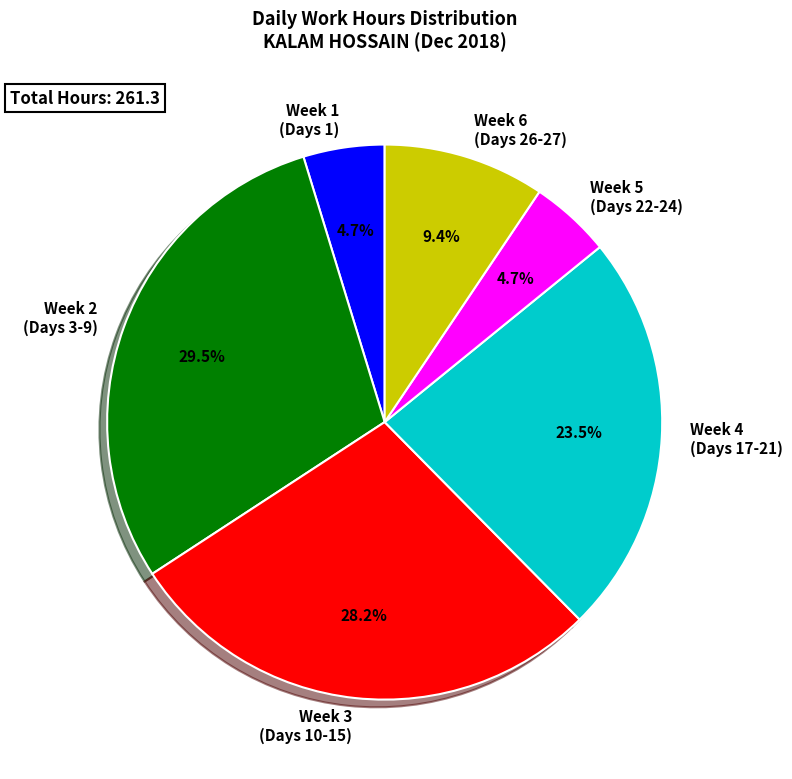

Which slice is the largest?

Week 2 (Days 3-9)